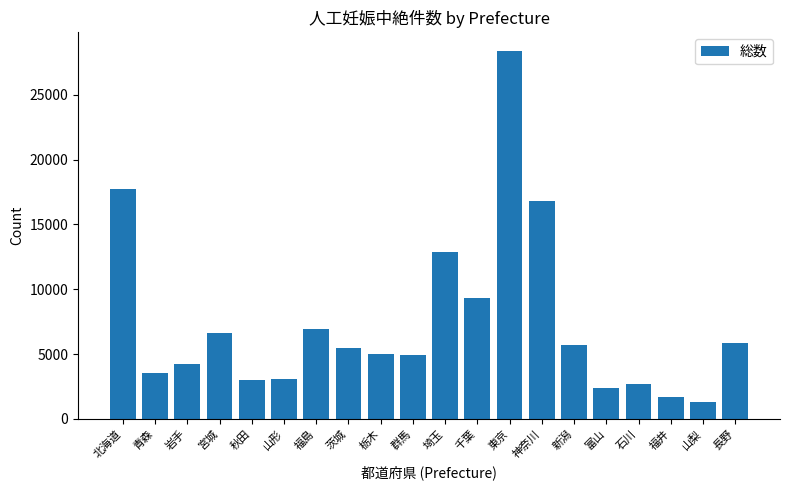

What is the difference between the maximum and minimum values?

27052